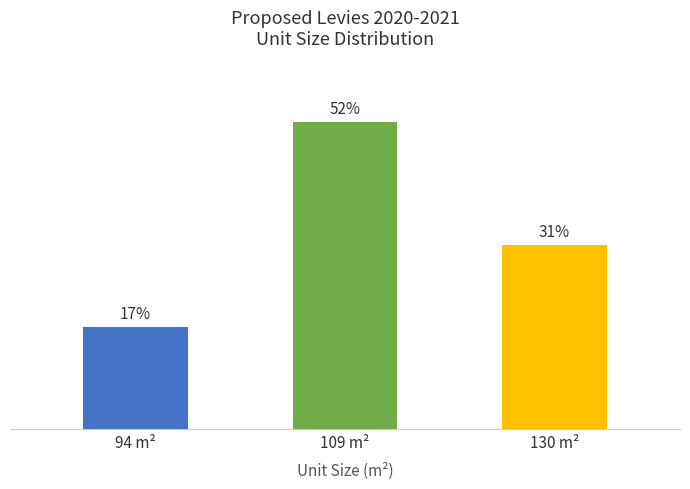

Reading right to left, extract all data points from this chart.

130 m²=31.0	109 m²=51.7	94 m²=17.2